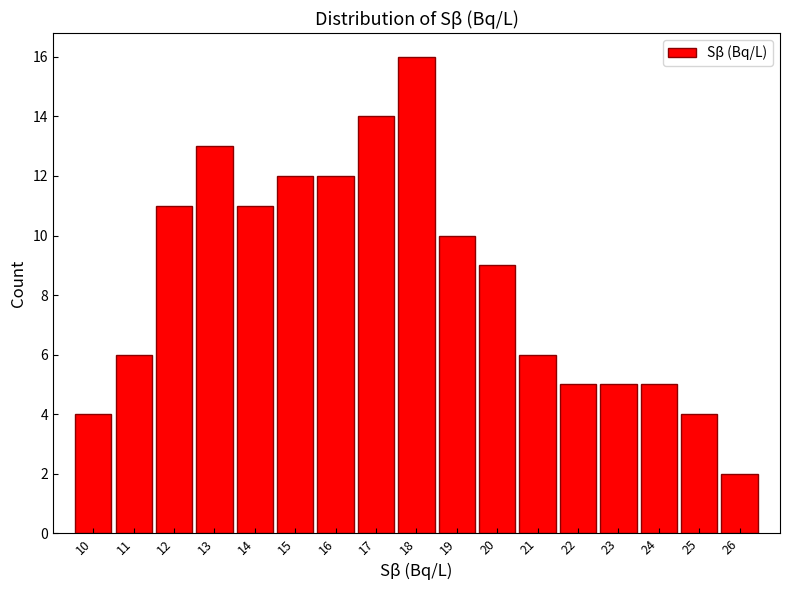

Reading right to left, transcribe all the data shown in this chart.

2	4	5	5	5	6	9	10	16	14	12	12	11	13	11	6	4